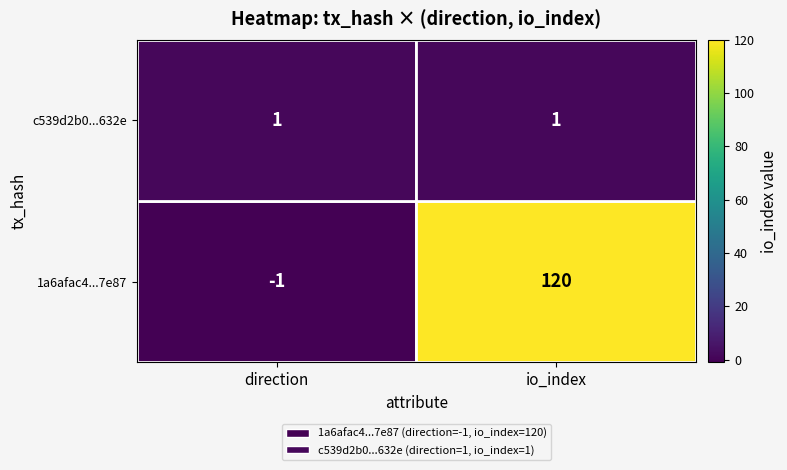

Which label corresponds to the largest value in the chart?

io_index